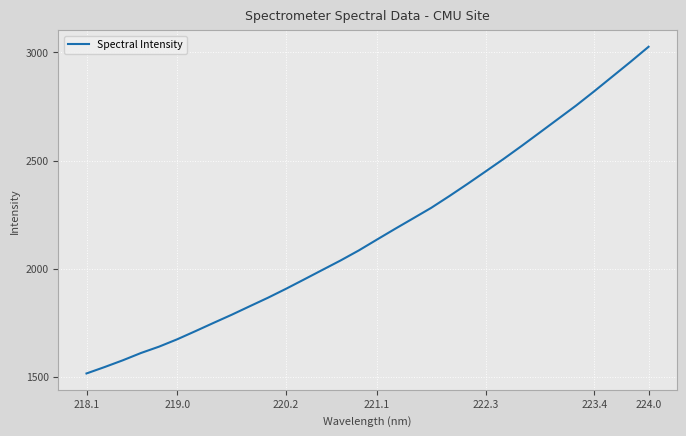

True or false: there are more than 0 points higher than both neighbors.

False